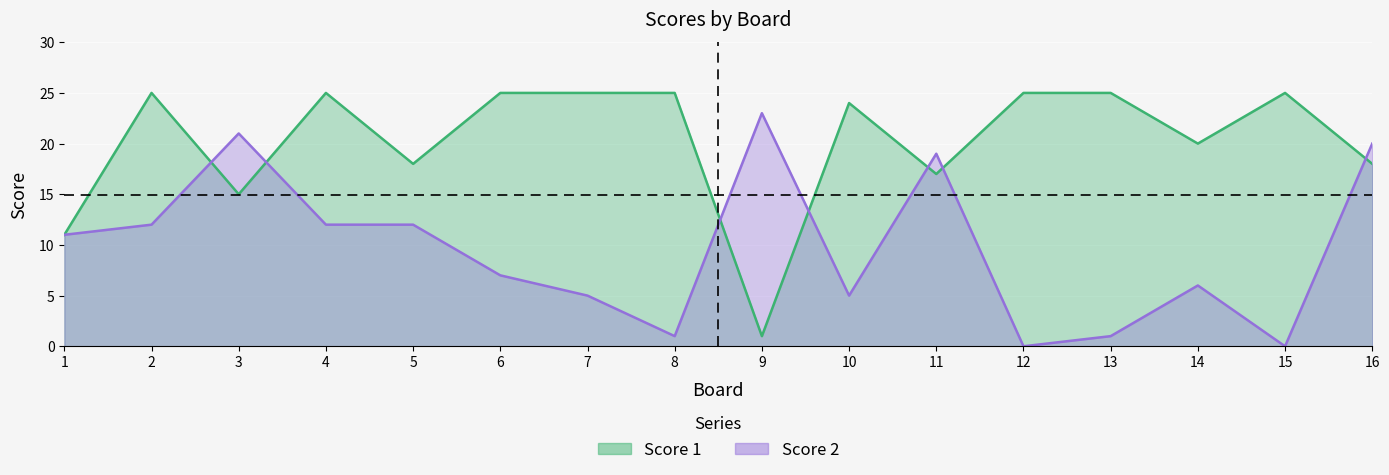

How many values in the Score 1 series are below 25?

8